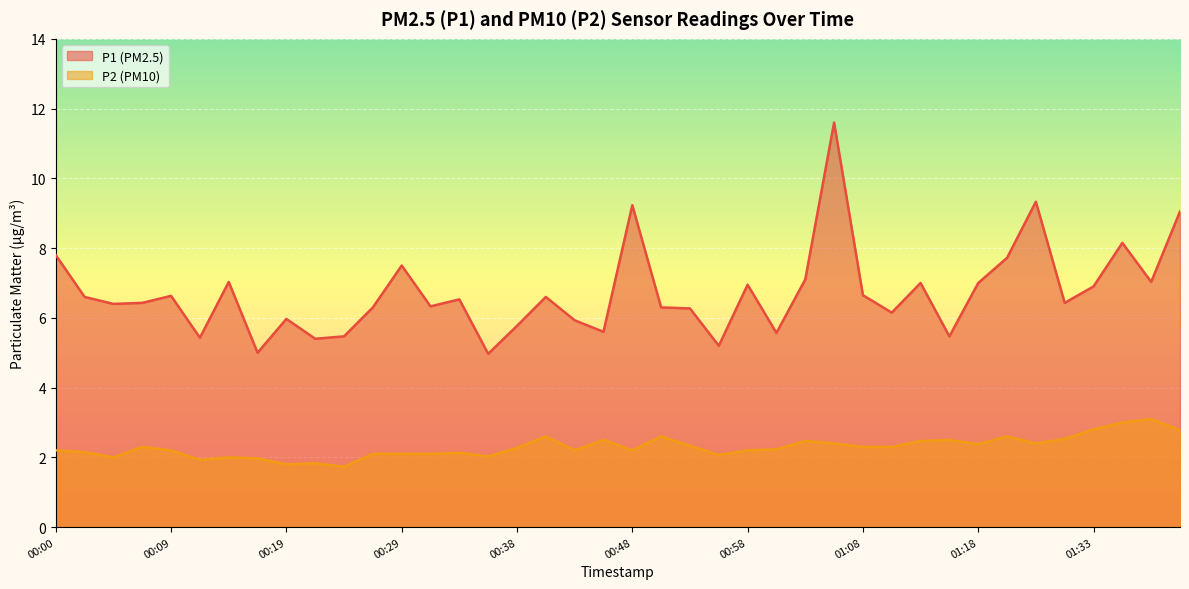

List the series in order of their peak value, highest first.

P1, P2